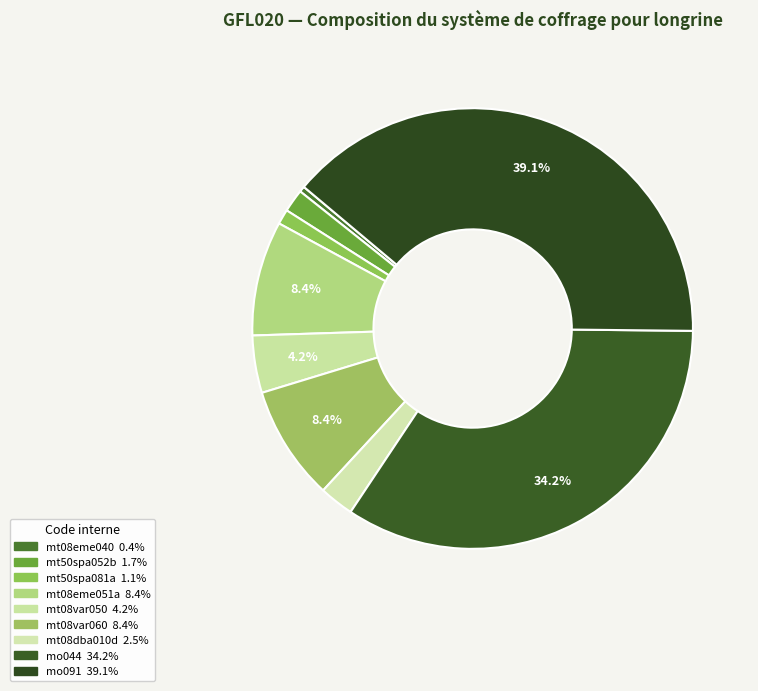

Does mt50spa052b account for over 50% of the chart?

No